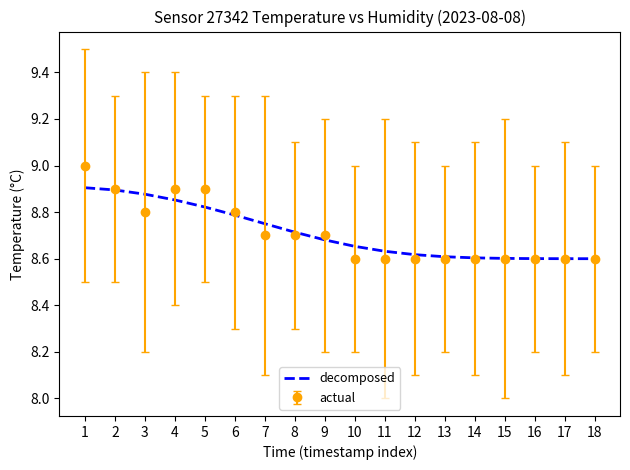

True or false: decomposed has a value of 8.7 at 9.

True